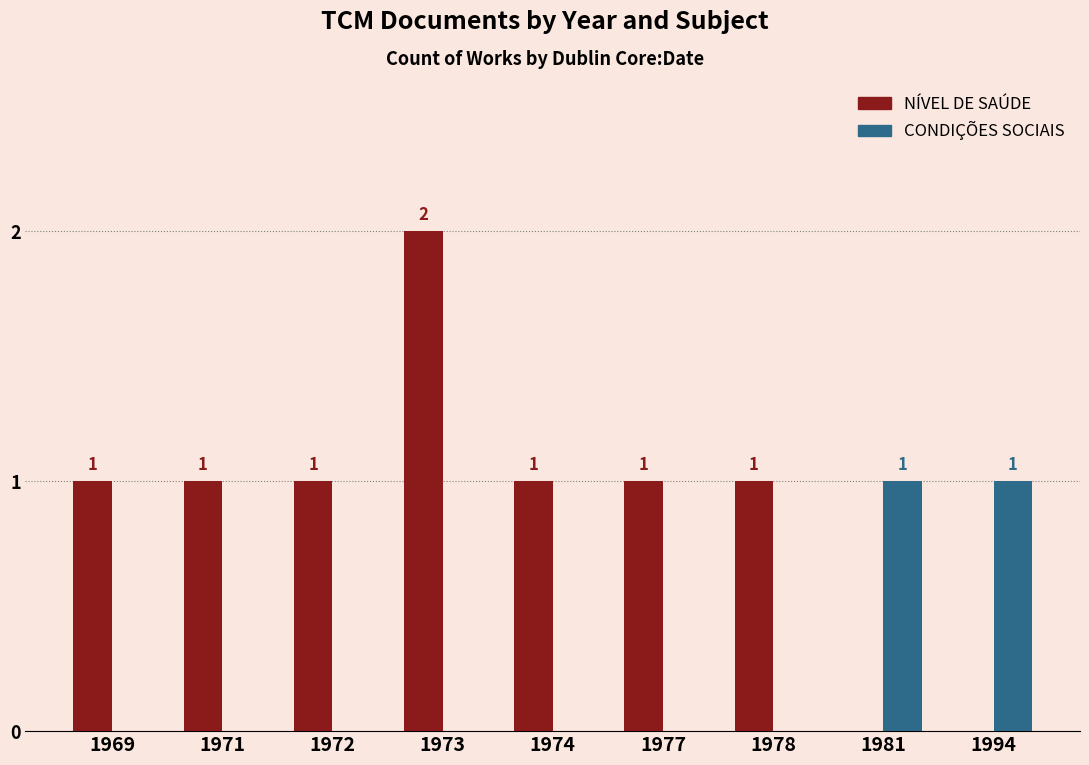

Which series has the largest total across all categories?

NÍVEL DE SAÚDE